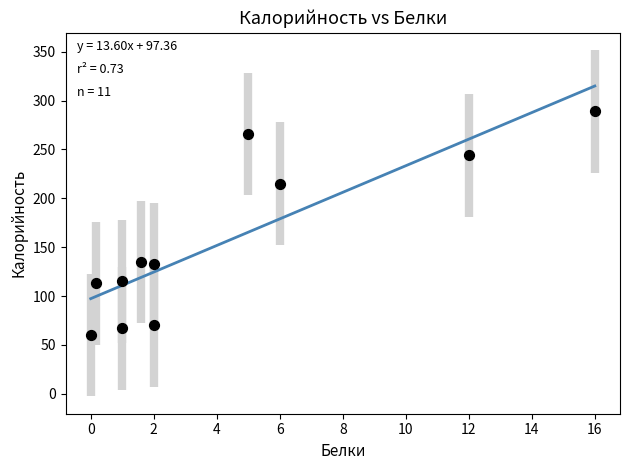

What is the average Y value?

155